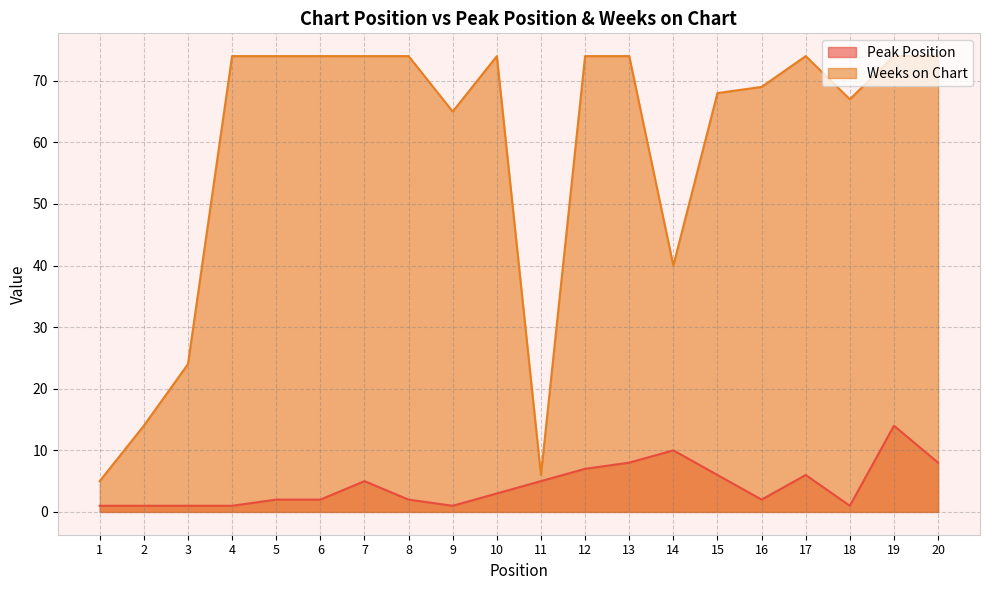

Which has a higher value, 7 or 20?

20